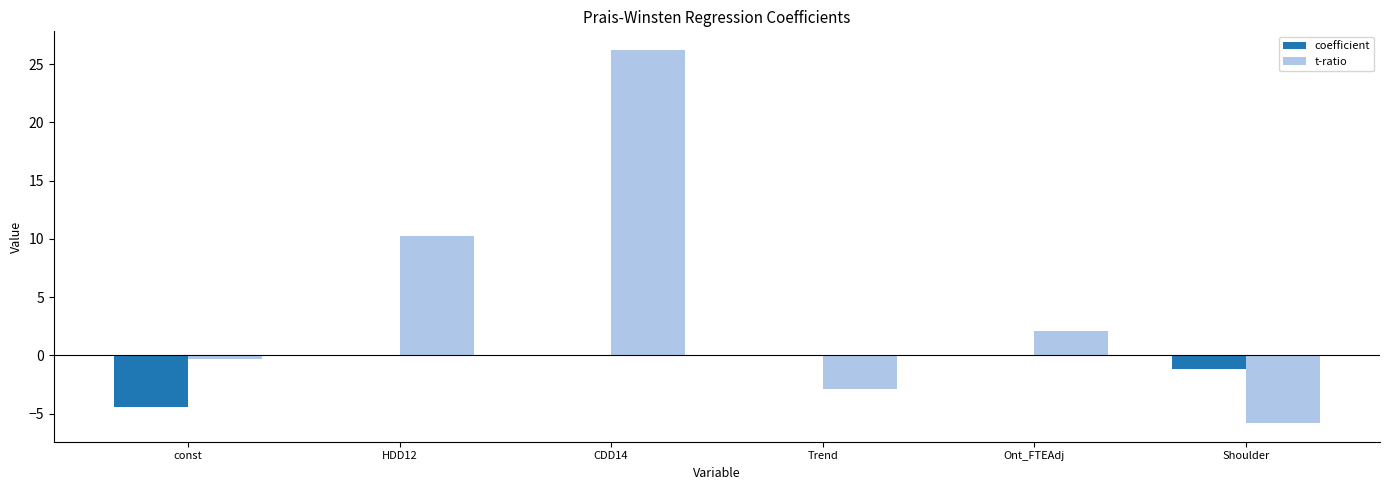

What is the average value of the coefficient series?

-0.9